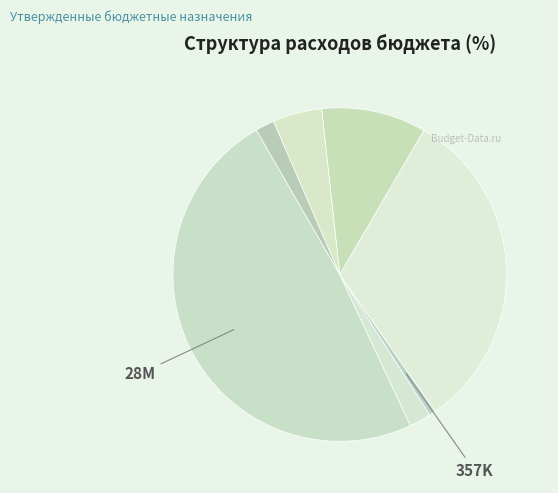

How many segments does this pie chart have?

7